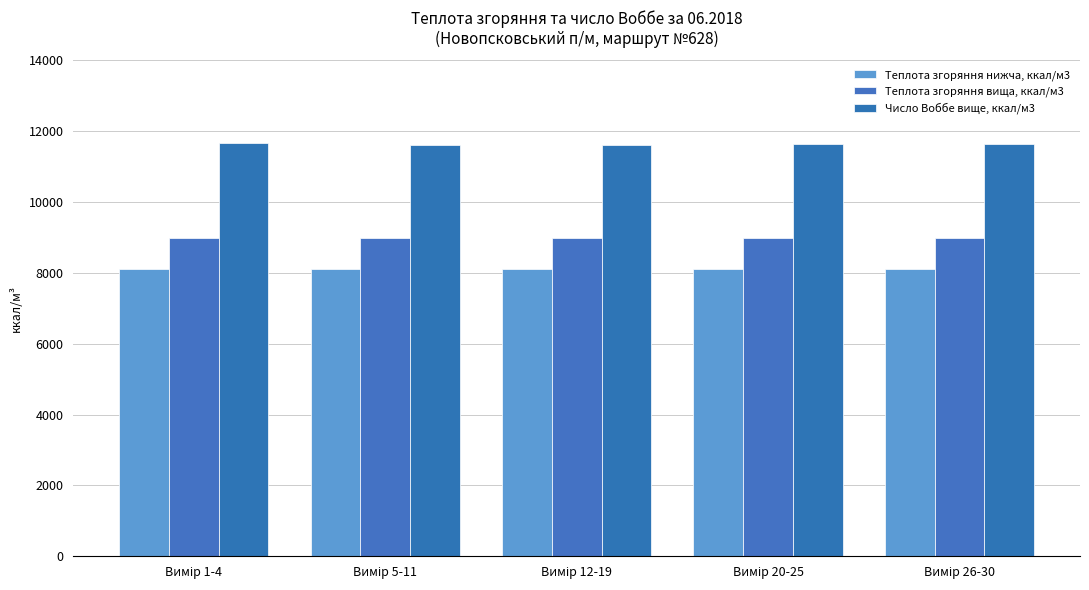

How many values in the Теплота згоряння вища, ккал/м3 series exceed 8982?

3